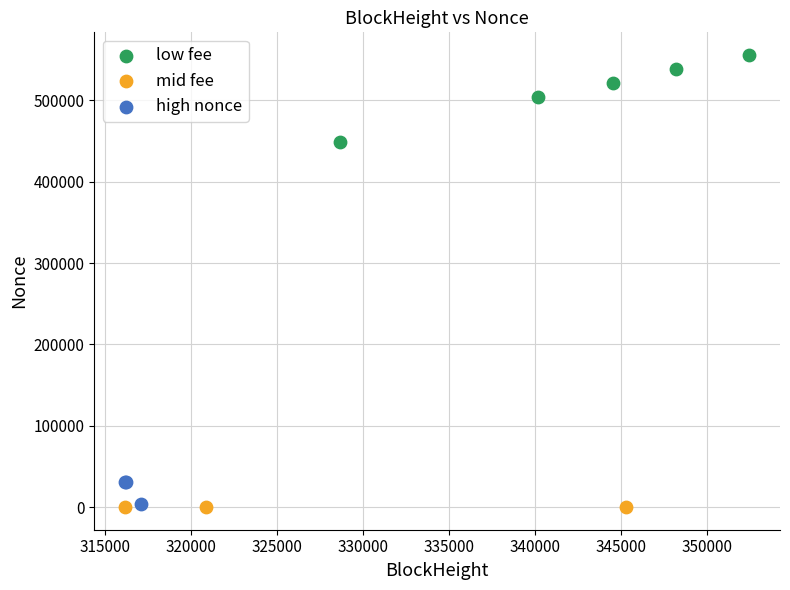

Which series has the largest Y range (max minus min)?

low fee